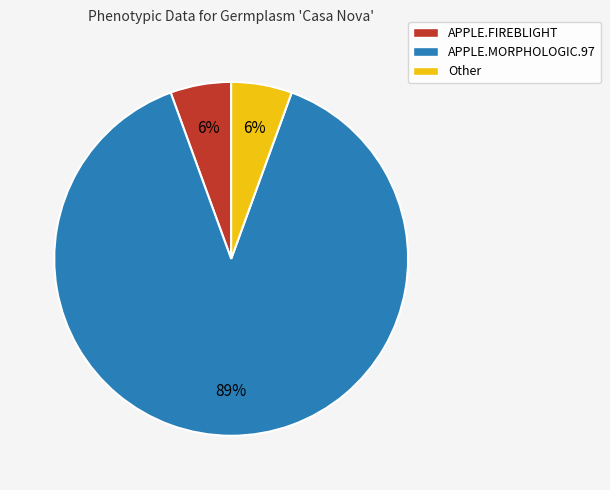

Which slice represents more than half of the pie?

APPLE.MORPHOLOGIC.97